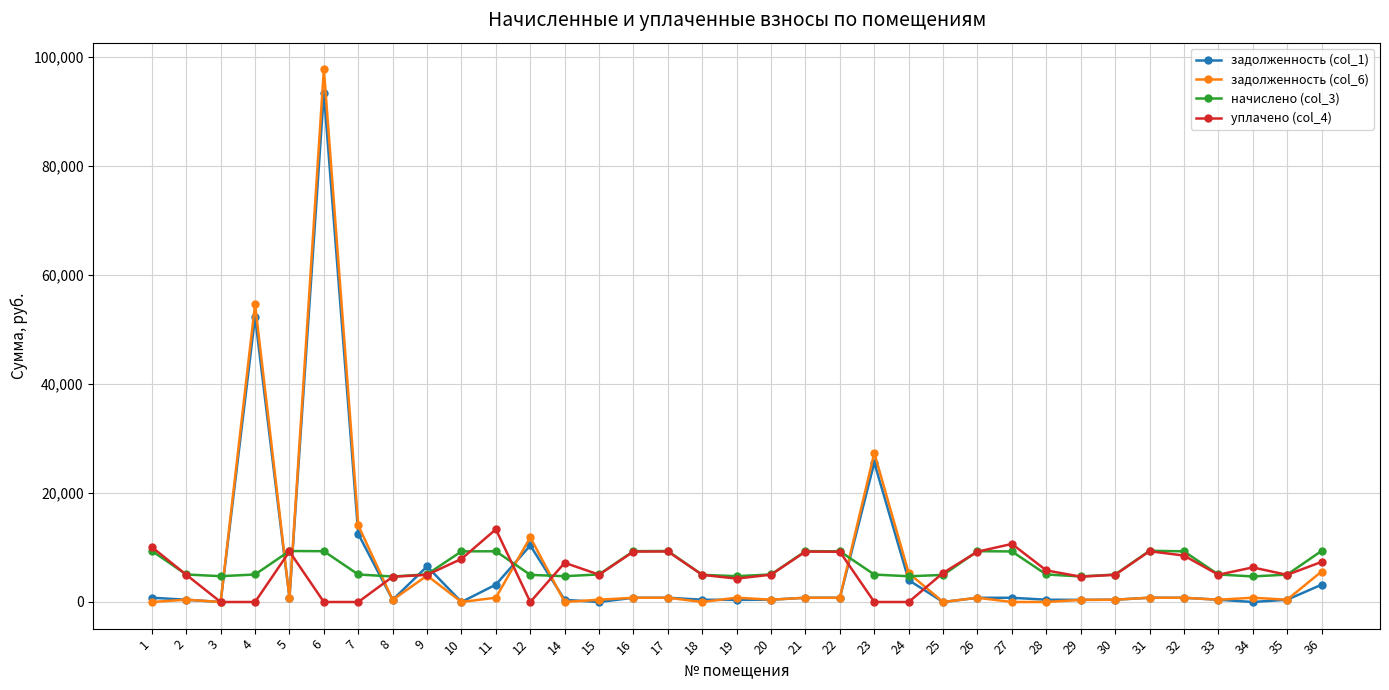

What is the approximate value of уплачено (col_4) at 8?

4631.6